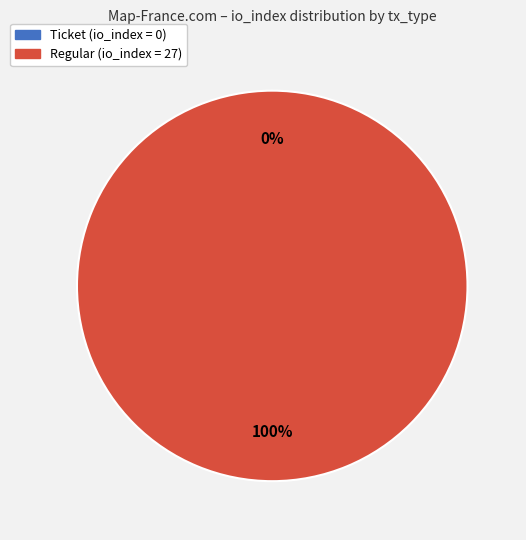

What is the largest slice in the pie chart?

tx_type: Regular (io_index=27)